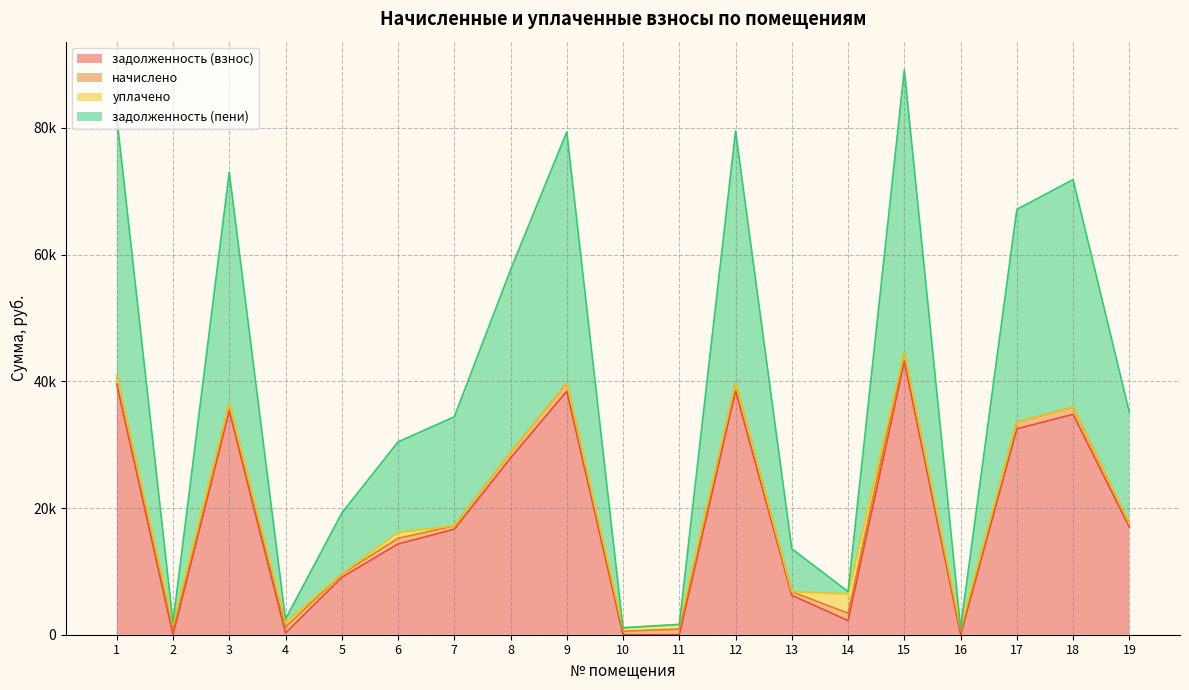

Is it true that задолженность (взнос) equals 0.0 at 10?

True